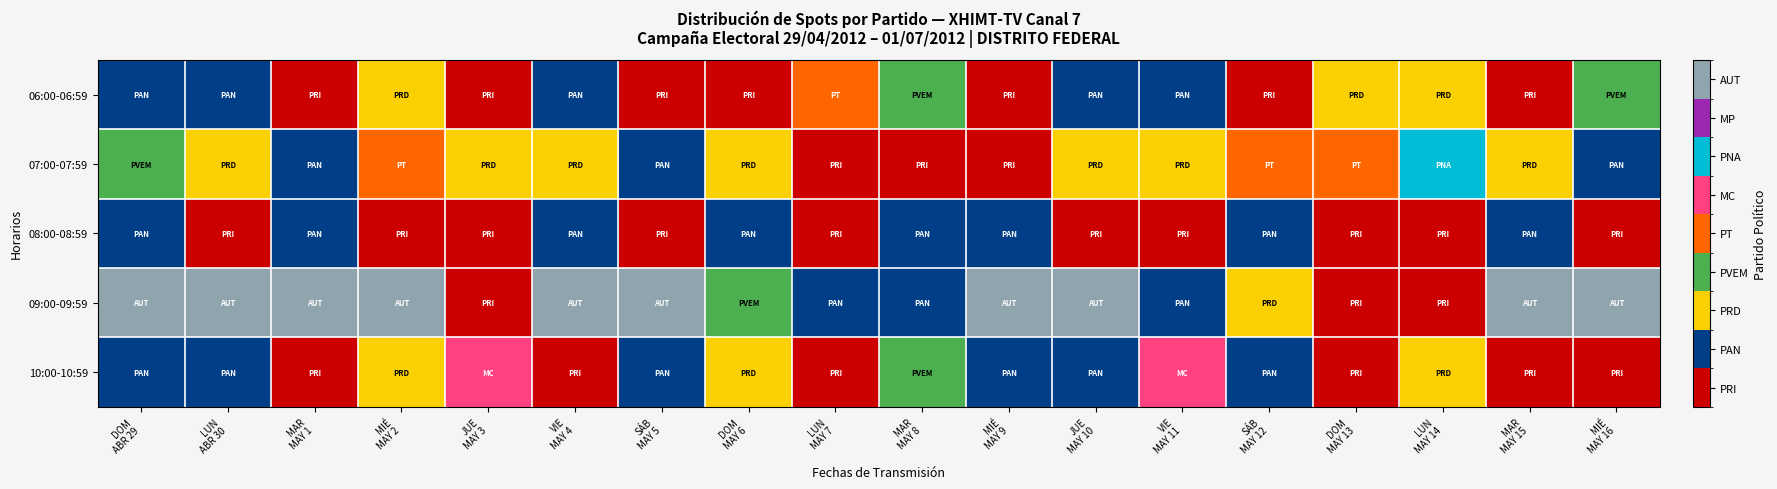

Rank the series at MIÉ MAY 2 from highest to lowest value.

09:00-09:59, 07:00-07:59, 06:00-06:59, 10:00-10:59, 08:00-08:59